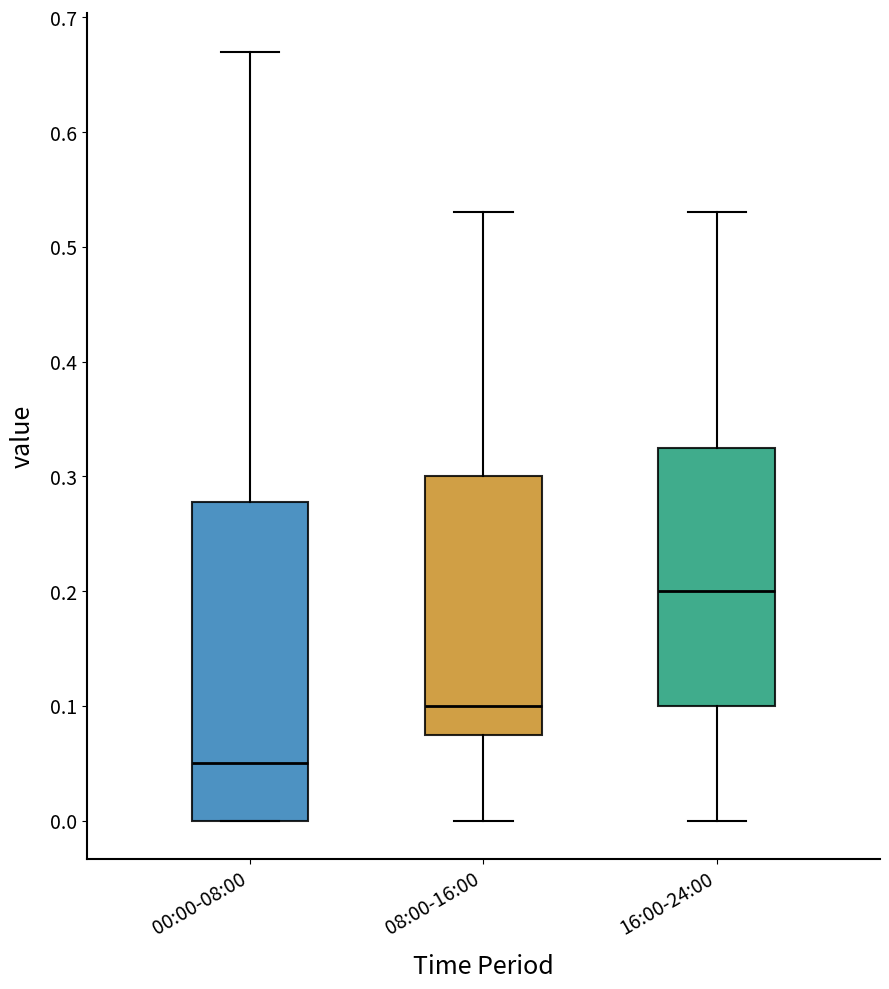

Where is the upper edge of the box for 08:00-16:00 on the y-axis? The values are not printed on the chart, so give them approximately, as read against the axis.

0.30